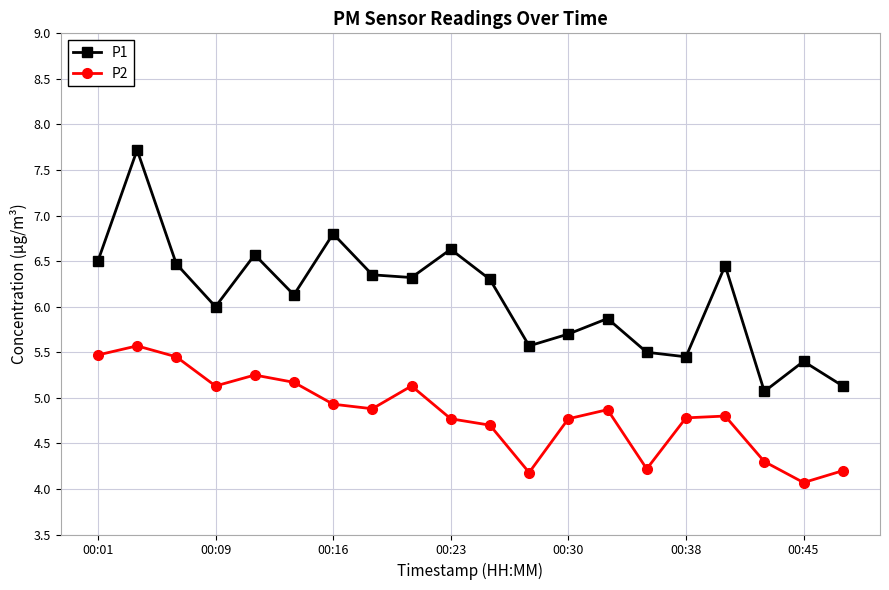

True or false: P1 and P2 intersect in this chart.

False